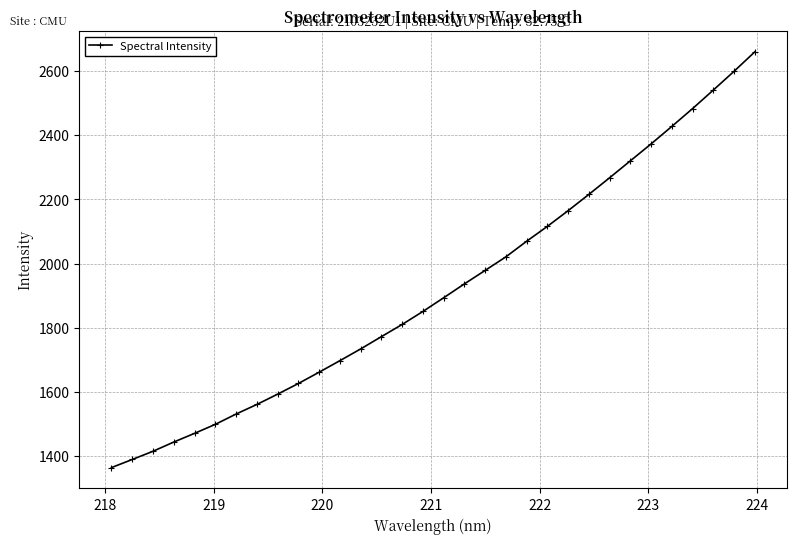

What is the difference between the maximum and minimum values?

1296.1